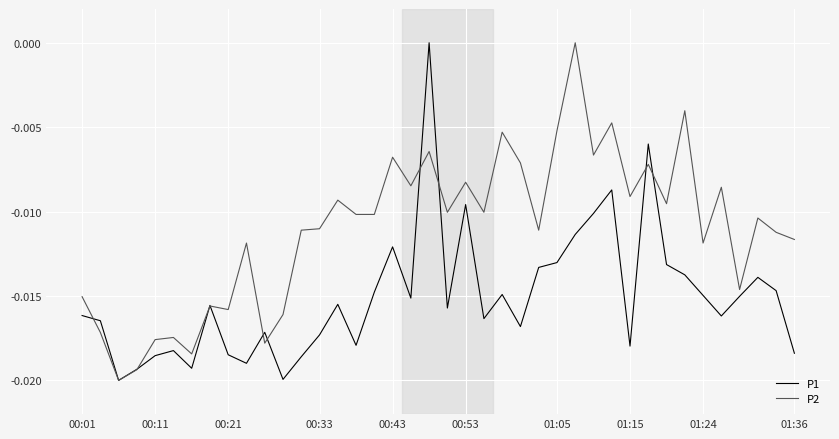

How many distinct data groups are displayed?

2